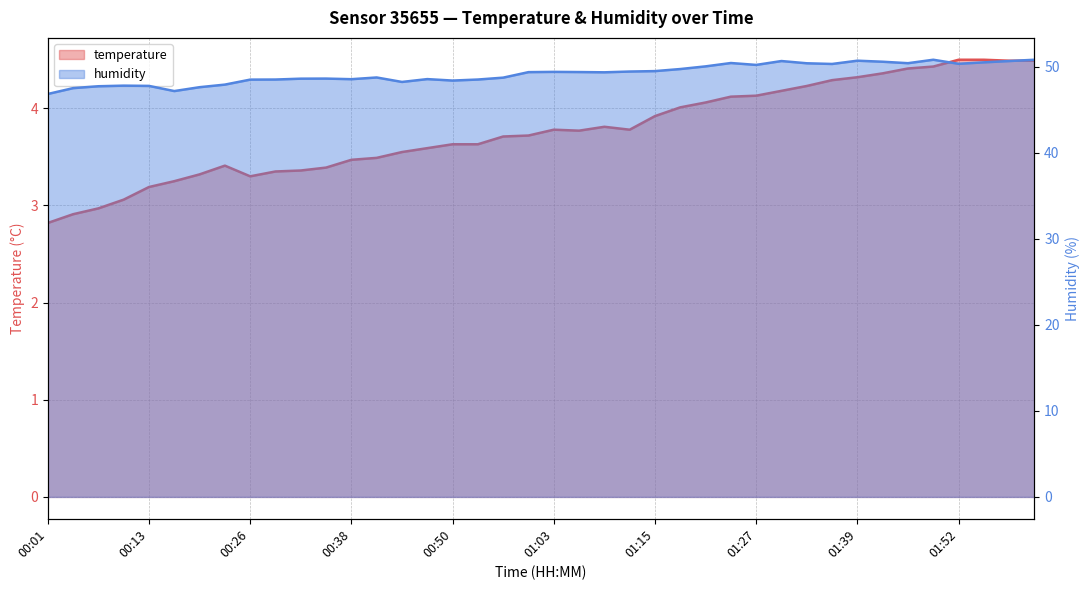

How many distinct data groups are displayed?

2